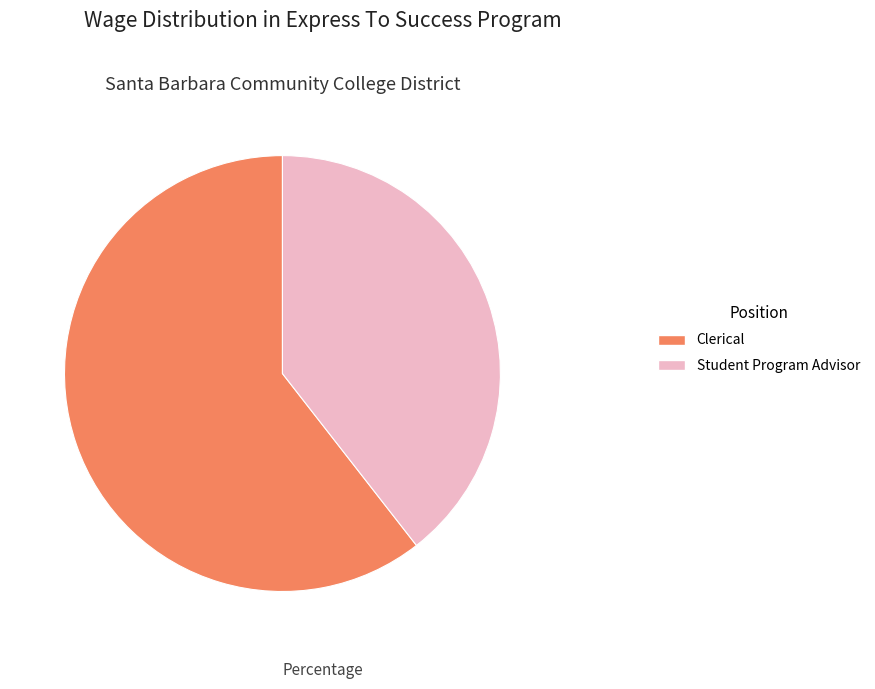

Is there a majority slice in this chart?

Yes